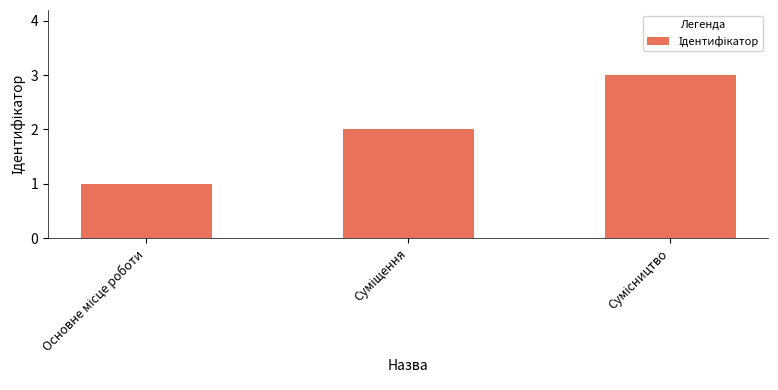

What is the sum of all values?

6